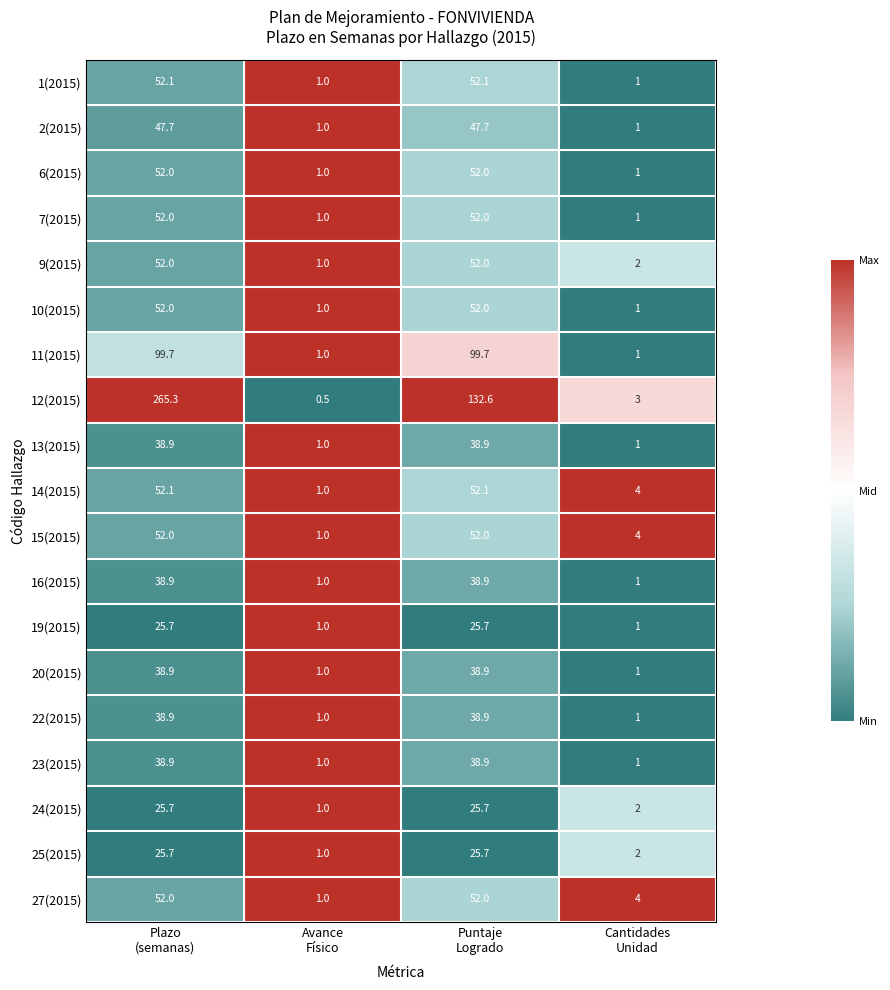

What is the greatest value displayed?

265.3